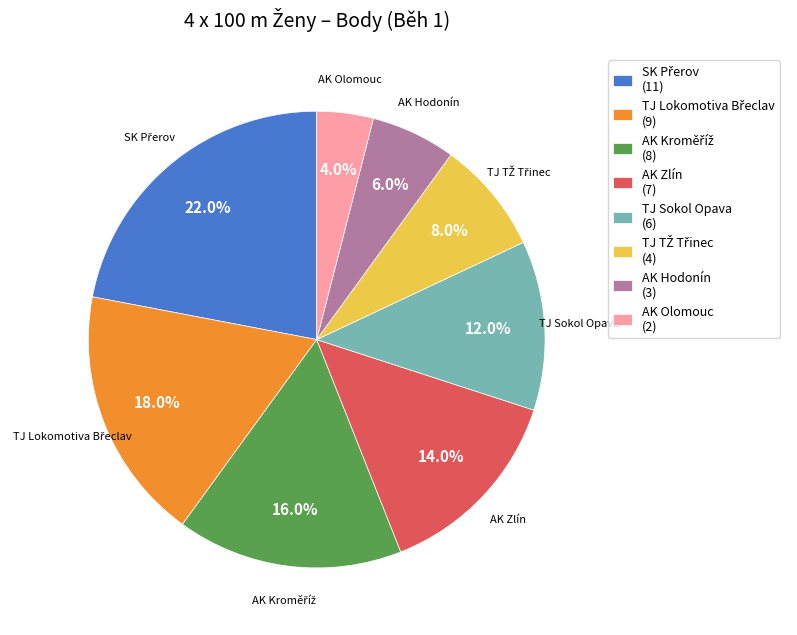

Combined, what portion of the pie is AK Zlín (7) and AK Hodonín (3)?

20.0%